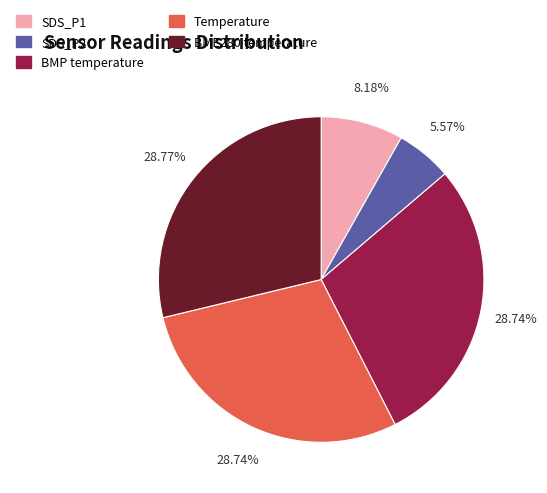

Between SDS_P1 and SDS_P2, which is larger?

SDS_P1